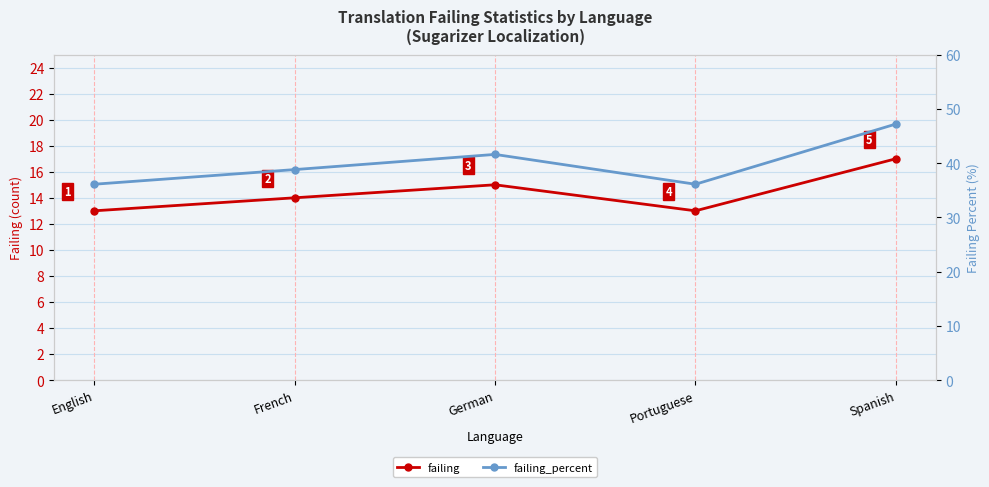

What is the total value across all series at German?

56.6